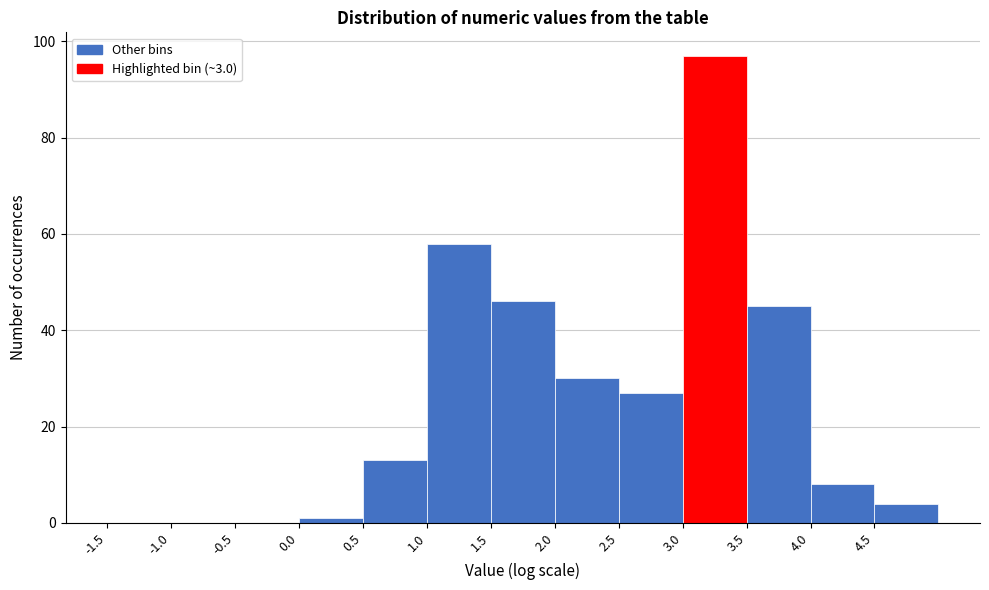

Reading left to right, list every bar in this chart as the range it spans on the x-axis followed by its height. The values are not printed on the chart, so give them approximately, as read against the axis.

-1.5 to -1.0: 0
-1.0 to -0.5: 0
-0.5 to 0.0: 0
0.0 to 0.5: under 2
0.5 to 1.0: 14
1.0 to 1.5: 58
1.5 to 2.0: 46
2.0 to 2.5: 30
2.5 to 3.0: 28
3.0 to 3.5: 98
3.5 to 4.0: 46
4.0 to 4.5: 8
4.5 to 5.0: 4